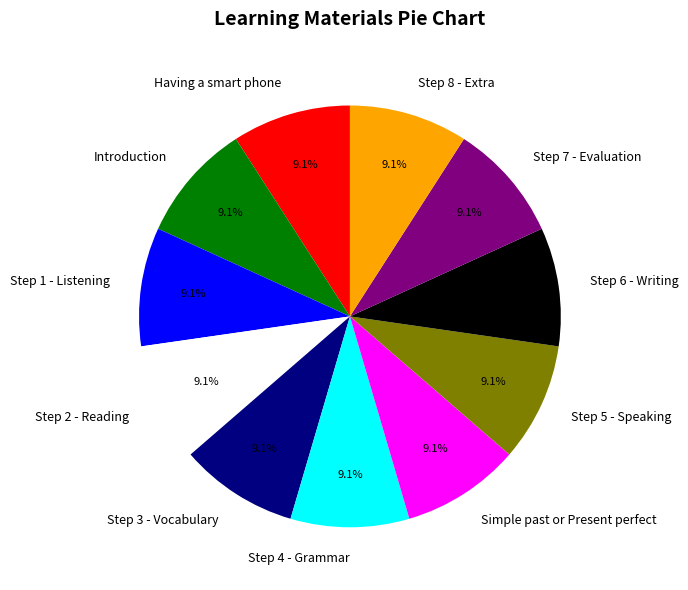

What percentage is the Step 2 - Reading slice, to the nearest percent?

9%